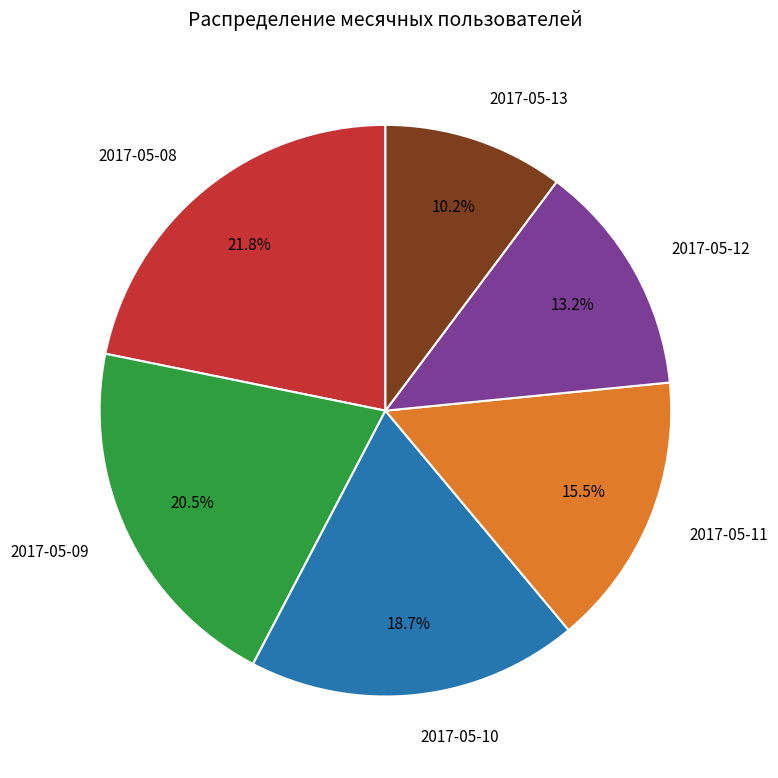

Which category has the smallest portion of the pie?

2017-05-13